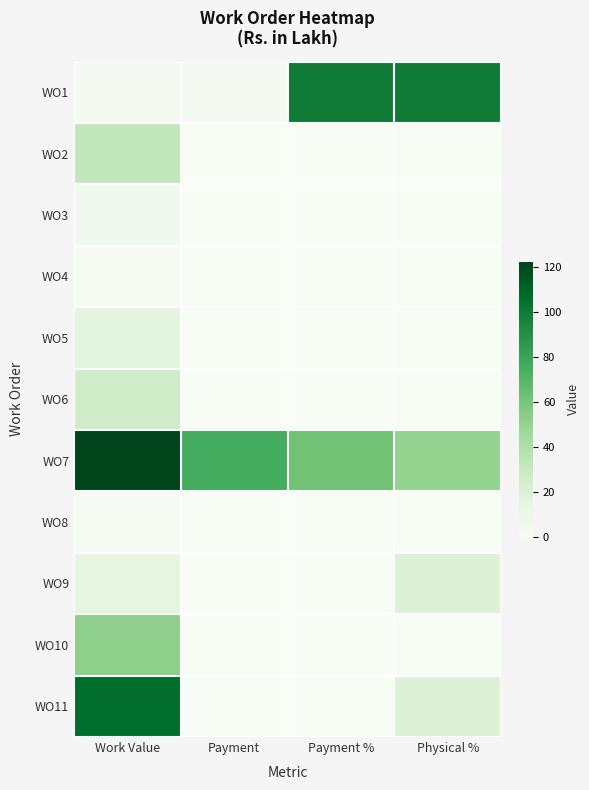

At how many categories does at least one series exceed 120?

1